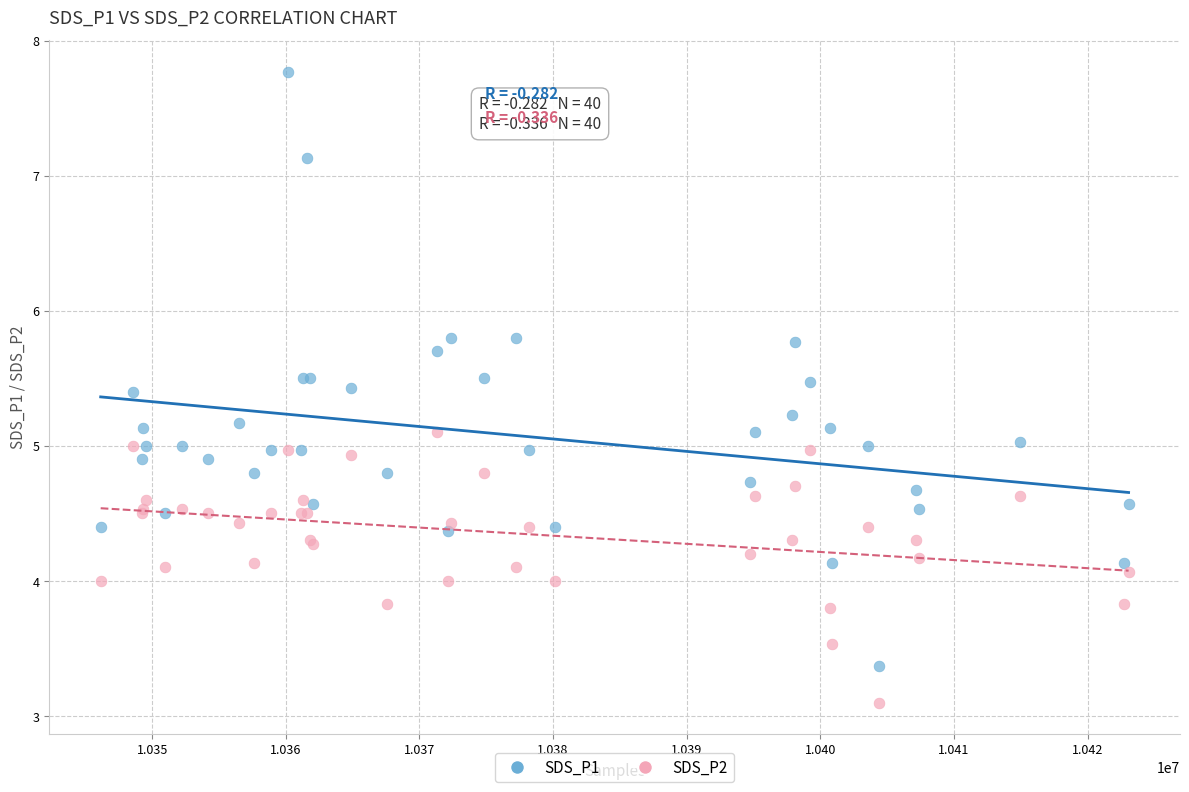

What are all the series names shown in the legend?

SDS_P1, SDS_P2